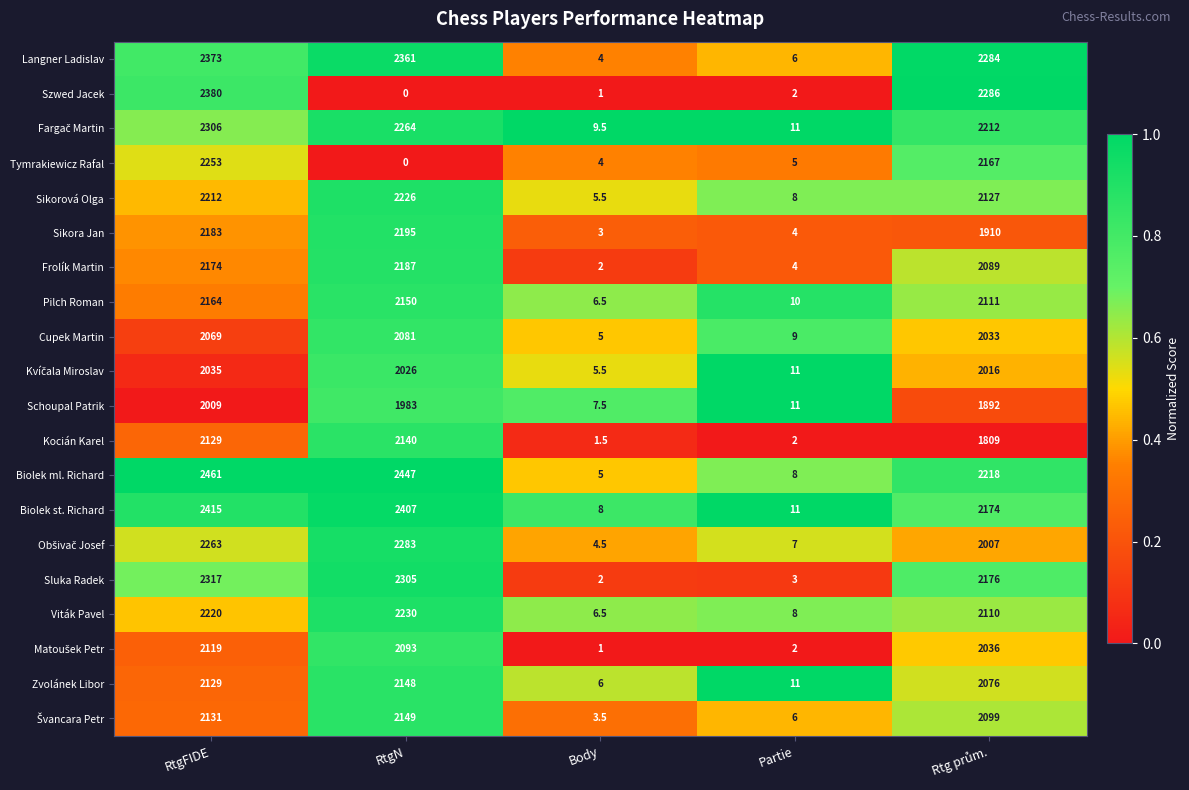

True or false: Sikorová Olga has a value of 2212.0 at RtgFIDE.

True